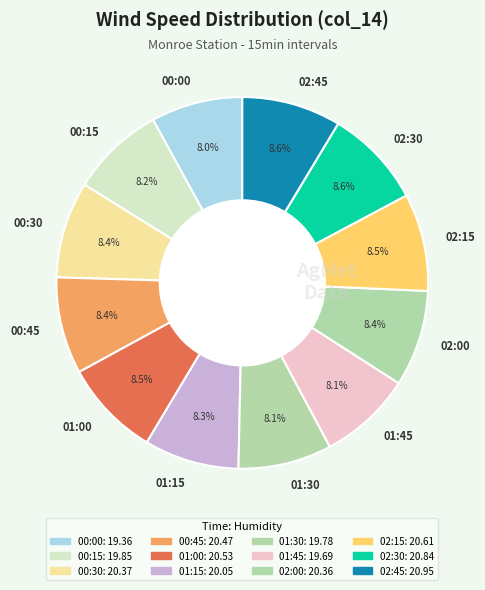

Is there any slice that represents more than half of the pie?

No